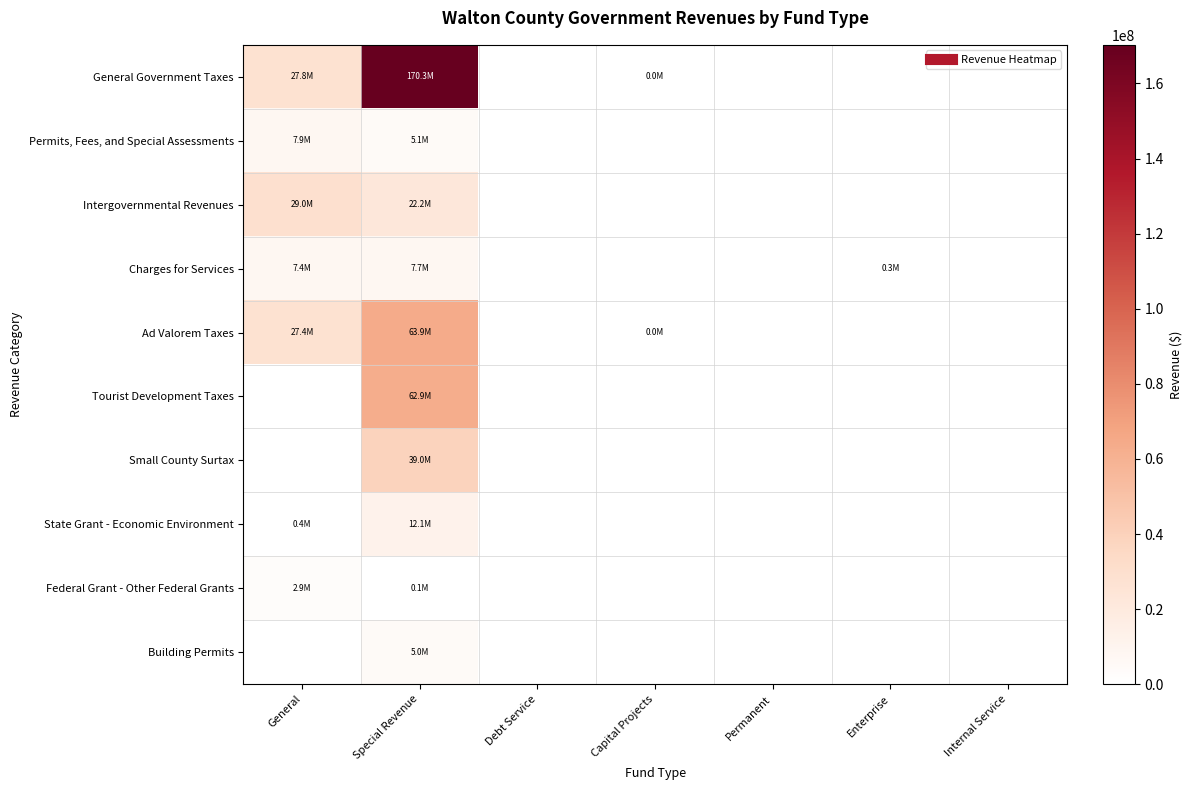

Reading left to right, what are all the values shown in this chart?

General Government Taxes: General=27769137	Special Revenue=170290726	Debt Service=0	Capital Projects=300	Permanent=0	Enterprise=0	Internal Service=0
Permits, Fees, and Special Assessments: General=7915985	Special Revenue=5055631	Debt Service=0	Capital Projects=0	Permanent=0	Enterprise=0	Internal Service=0
Intergovernmental Revenues: General=28951067	Special Revenue=22207314	Debt Service=0	Capital Projects=0	Permanent=0	Enterprise=0	Internal Service=0
Charges for Services: General=7431994	Special Revenue=7747949	Debt Service=0	Capital Projects=0	Permanent=0	Enterprise=284019	Internal Service=0
Ad Valorem Taxes: General=27413717	Special Revenue=63933187	Debt Service=0	Capital Projects=300	Permanent=0	Enterprise=0	Internal Service=0
Tourist Development Taxes: General=0	Special Revenue=62946352	Debt Service=0	Capital Projects=0	Permanent=0	Enterprise=0	Internal Service=0
Small County Surtax: General=0	Special Revenue=38978665	Debt Service=0	Capital Projects=0	Permanent=0	Enterprise=0	Internal Service=0
State Grant - Economic Environment: General=402847	Special Revenue=12067155	Debt Service=0	Capital Projects=0	Permanent=0	Enterprise=0	Internal Service=0
Federal Grant - Other Federal Grants: General=2888879	Special Revenue=118789	Debt Service=0	Capital Projects=0	Permanent=0	Enterprise=0	Internal Service=0
Building Permits: General=0	Special Revenue=5020671	Debt Service=0	Capital Projects=0	Permanent=0	Enterprise=0	Internal Service=0